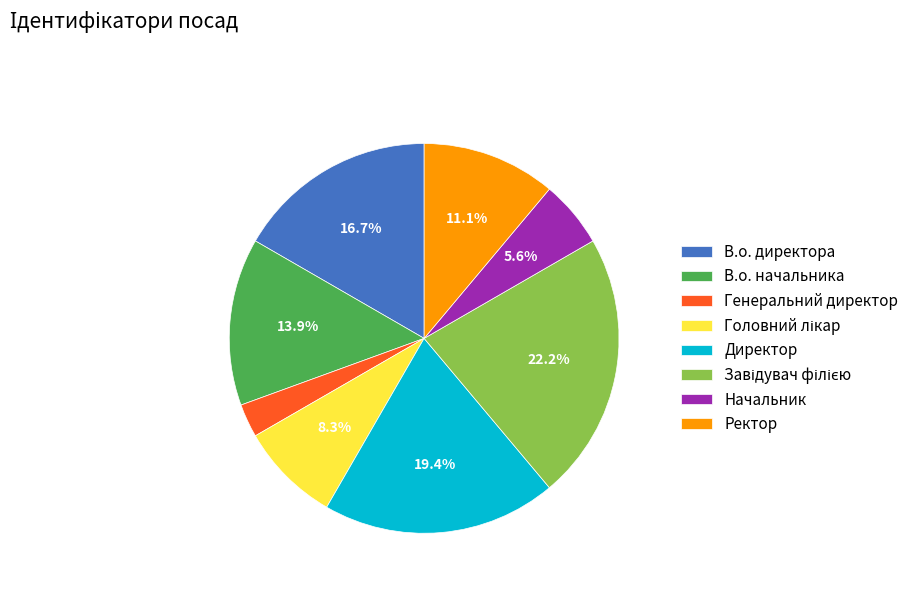

Does any single category account for the majority?

No